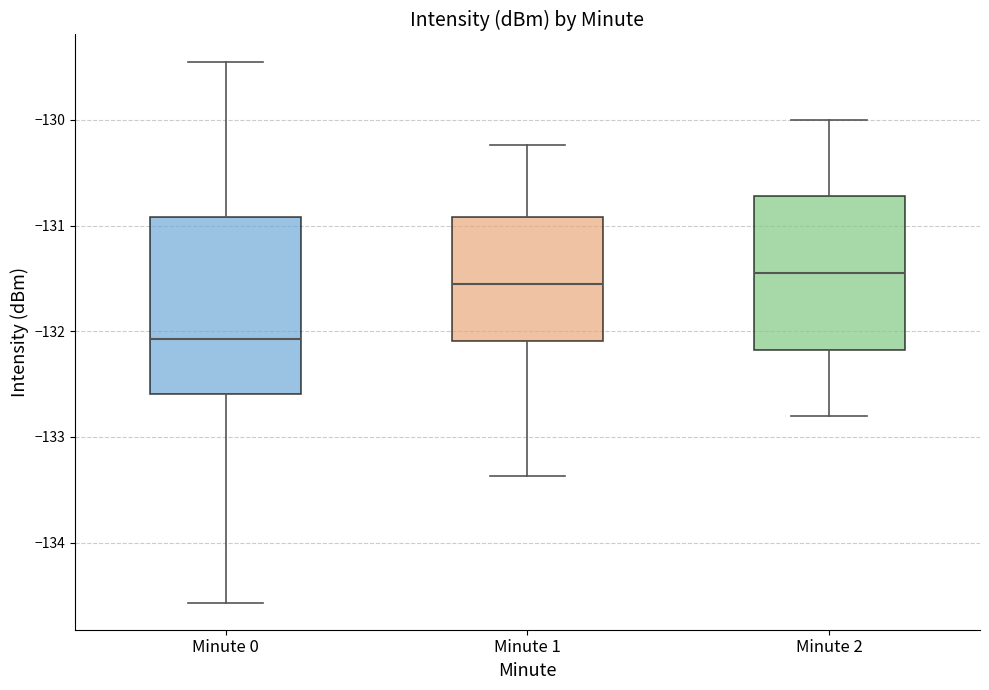

Comparing the boxes themselves (not the whiskers), which one is the tallest?

Minute 0